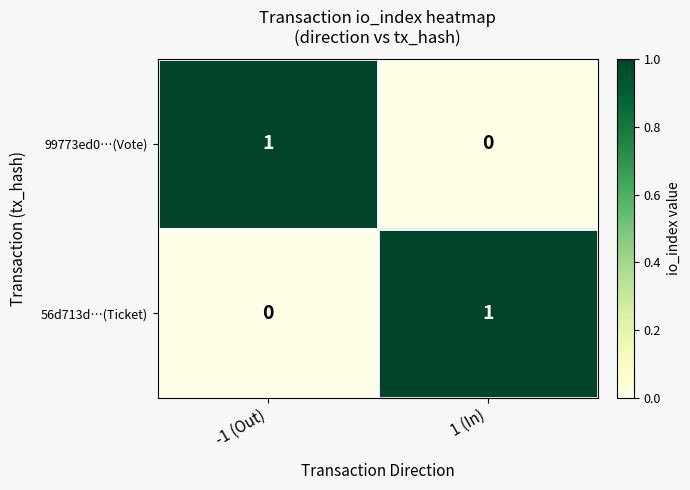

Reading right to left, transcribe all the data shown in this chart.

99773ed0…(Vote): 1 (In)=0	-1 (Out)=1
56d713d…(Ticket): 1 (In)=1	-1 (Out)=0